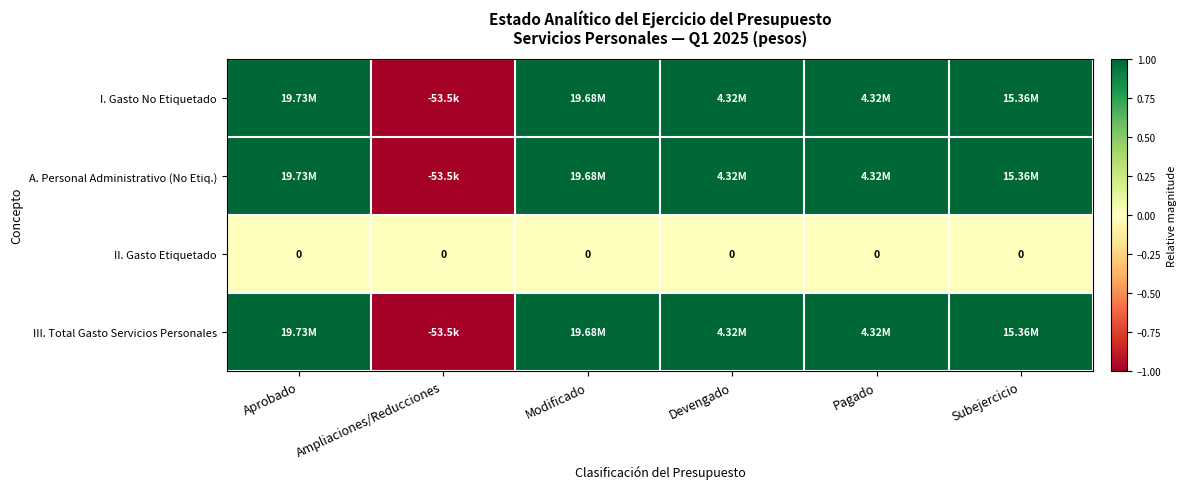

Between Aprobado and Pagado, which series saw the biggest shift?

I. Gasto No Etiquetado